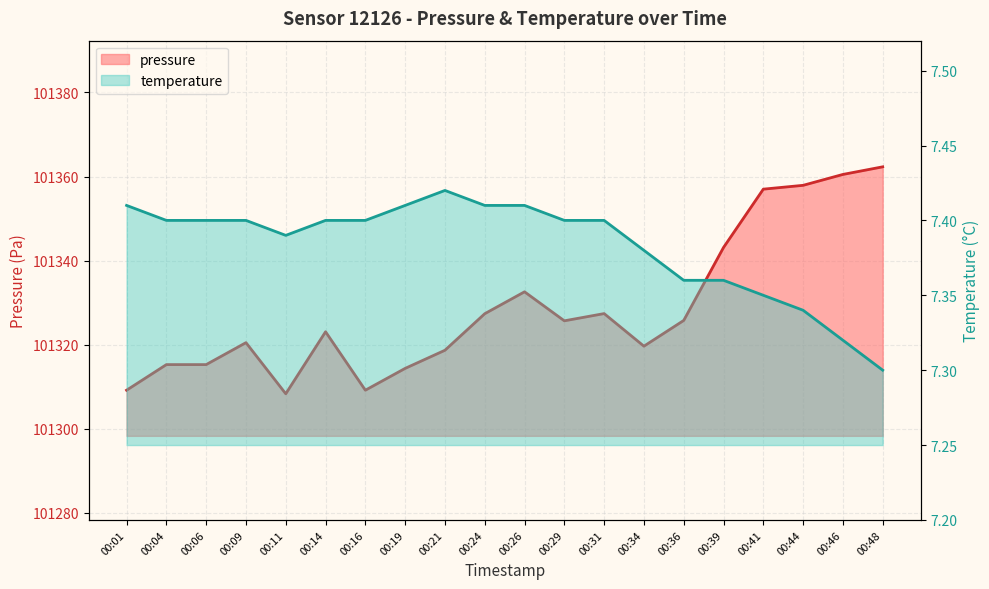

The value of pressure at 00:19 is 158845.1. True or false?

False